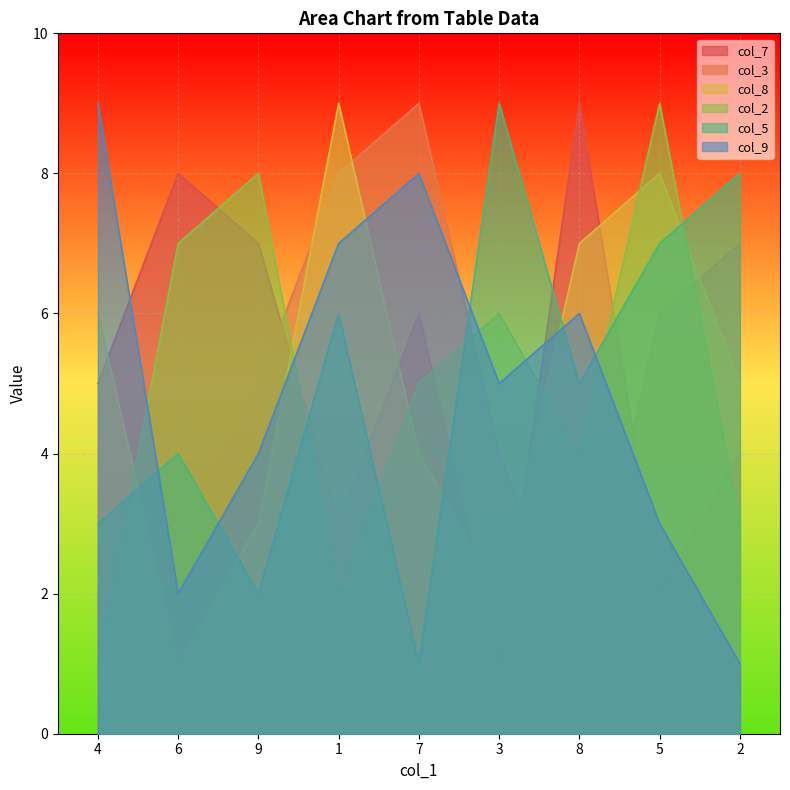

How many interior local valleys does the col_2 series have?

2